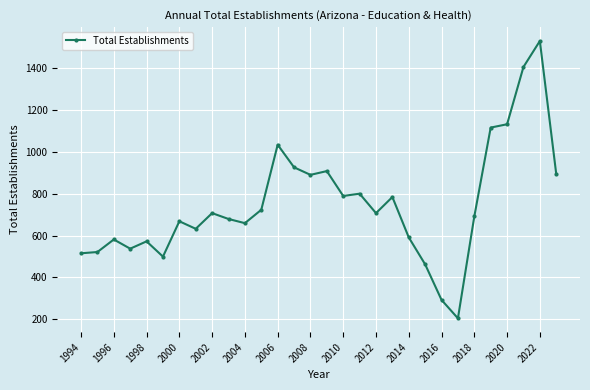

How many lines are shown in the chart?

1